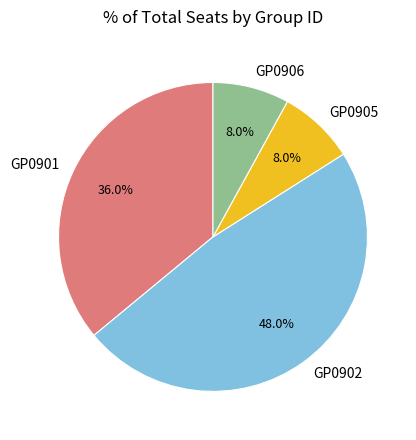

Is there a majority slice in this chart?

No